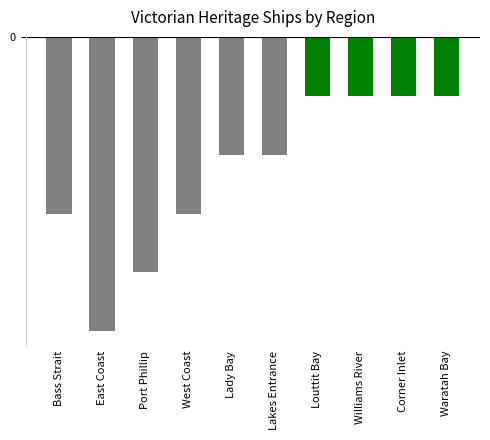

Rank the categories by value from highest to lowest.

Louttit Bay, Williams River, Corner Inlet, Waratah Bay, Lady Bay, Lakes Entrance, Bass Strait, West Coast, Port Phillip, East Coast